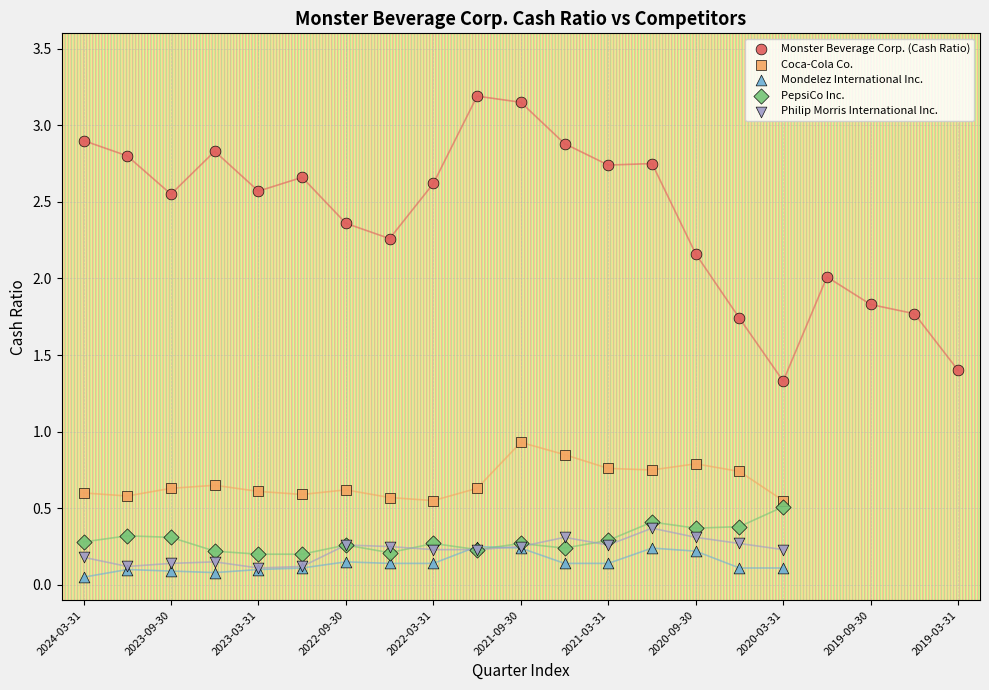

Which series contains the highest Y value?

Monster Beverage Corp. (Cash Ratio)